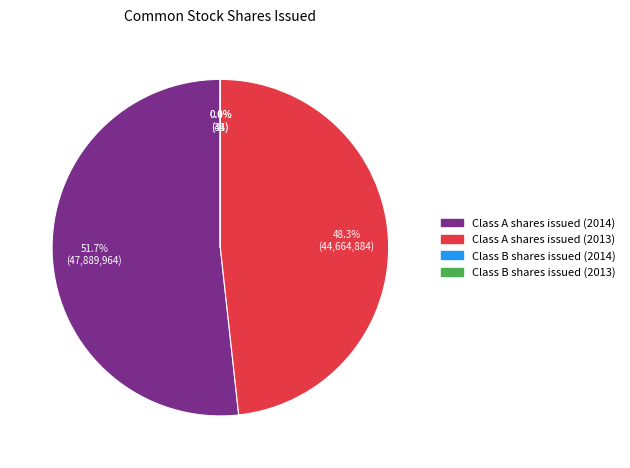

Which slice is the largest?

Class A shares issued (2014)